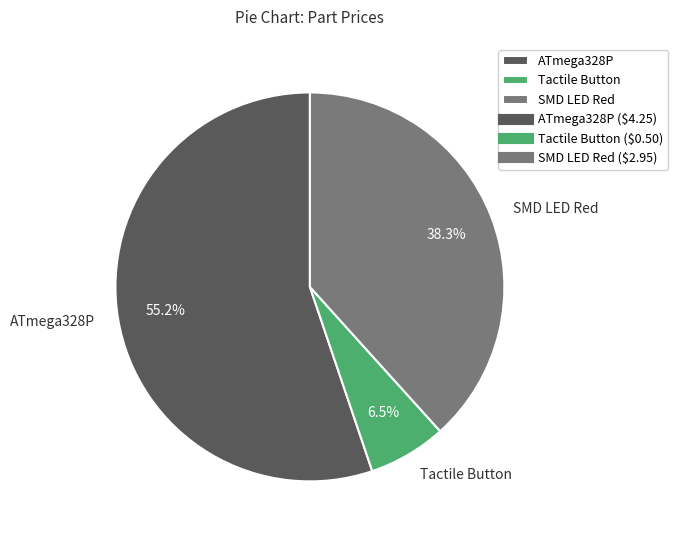

What is the total percentage of ATmega328P and Tactile Button?

61.7%